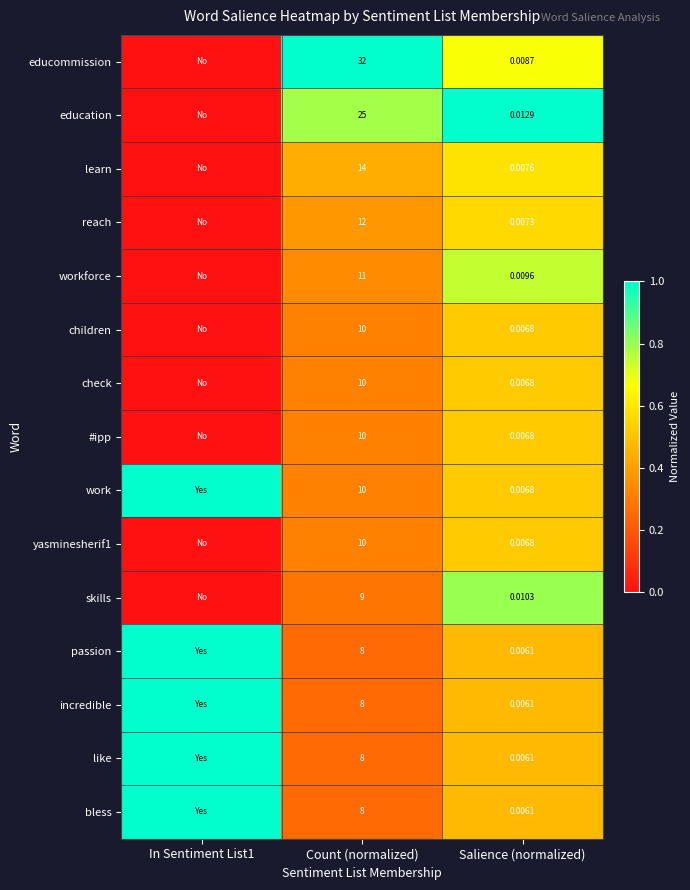

Between Count (normalized) and In Sentiment List1, which is larger?

Count (normalized)